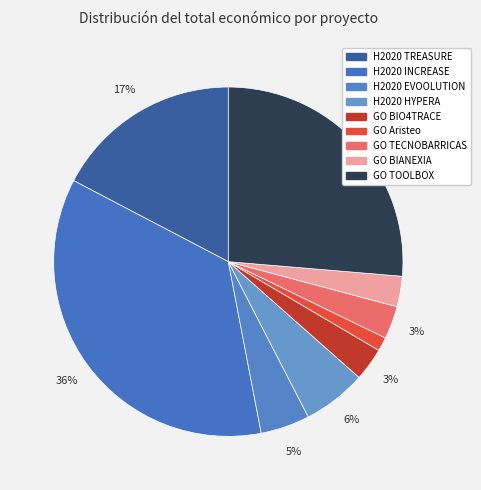

What portion of the pie excludes H2020 EVOOLUTION?

95.4%